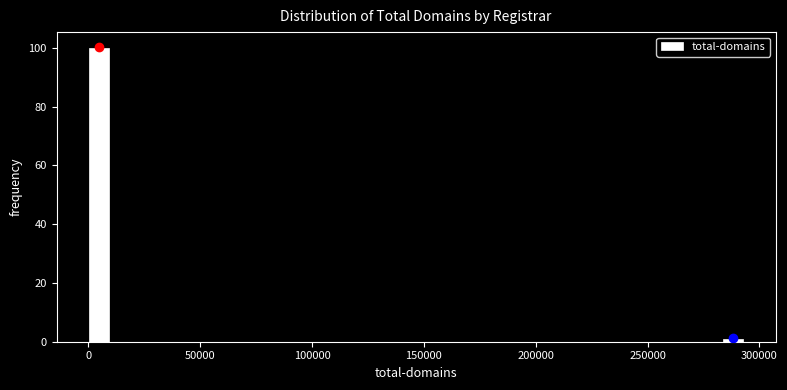

Around what value on the x-axis is the tallest bar? Give the approximate position of its centre, as read against the axis.

5000